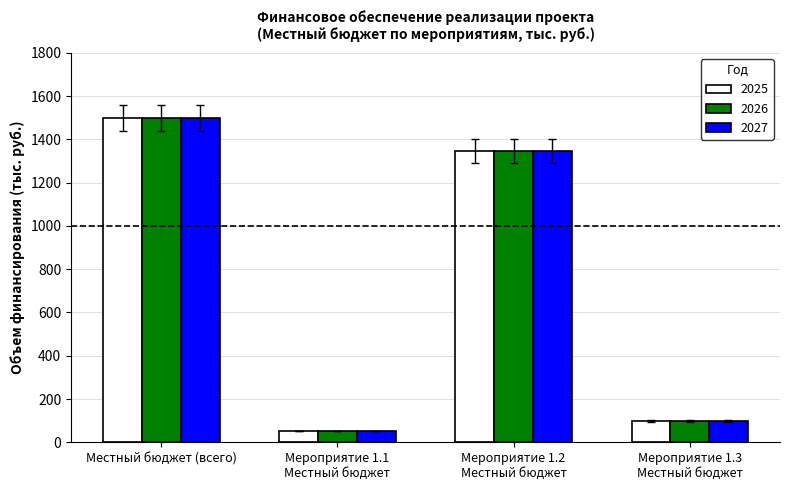

Reading left to right, what are all the values shown in this chart?

2025: Местный бюджет (всего)=1498.0	Мероприятие 1.1
Местный бюджет=52.2	Мероприятие 1.2
Местный бюджет=1345.8	Мероприятие 1.3
Местный бюджет=100.0
2026: Местный бюджет (всего)=1498.0	Мероприятие 1.1
Местный бюджет=52.2	Мероприятие 1.2
Местный бюджет=1345.8	Мероприятие 1.3
Местный бюджет=100.0
2027: Местный бюджет (всего)=1498.0	Мероприятие 1.1
Местный бюджет=52.2	Мероприятие 1.2
Местный бюджет=1345.8	Мероприятие 1.3
Местный бюджет=100.0